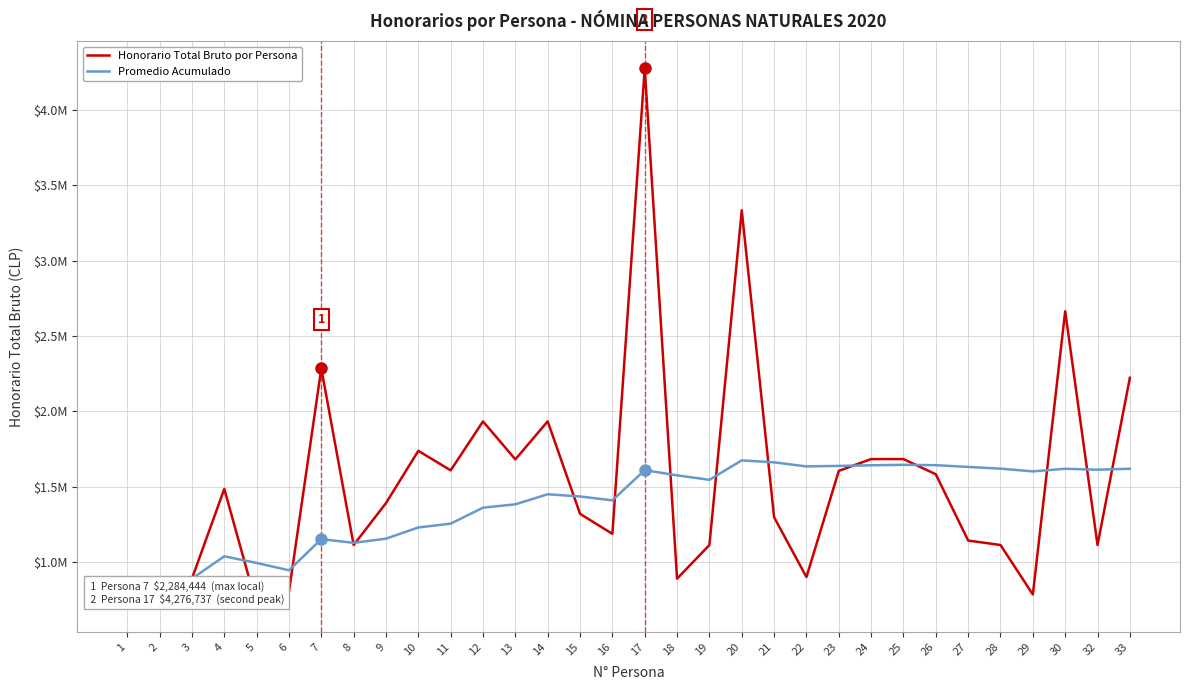

What are all the series names shown in the legend?

Honorario Total Bruto por Persona, Promedio Acumulado